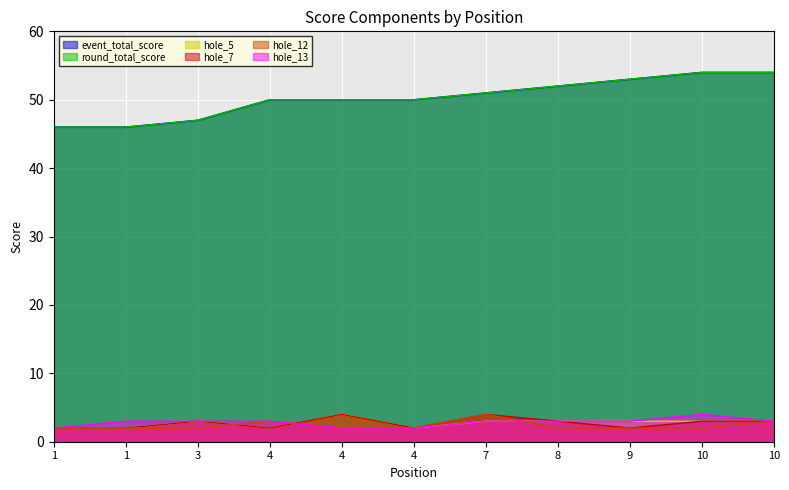

What is the value of the round_total_score point at the 2nd from the left?

46